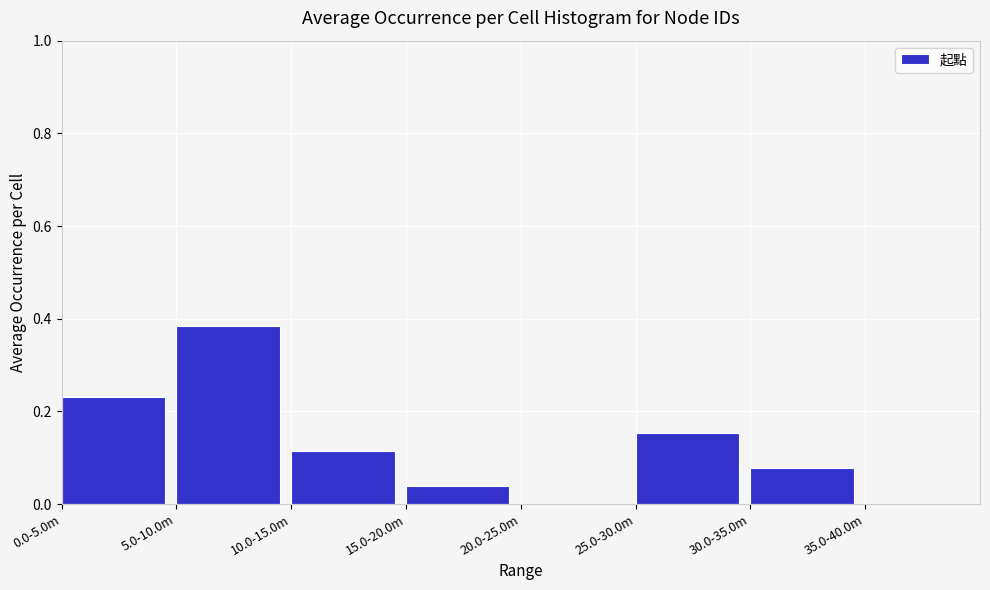

Between 25.0-30.0m and 10.0-15.0m, which is larger?

25.0-30.0m